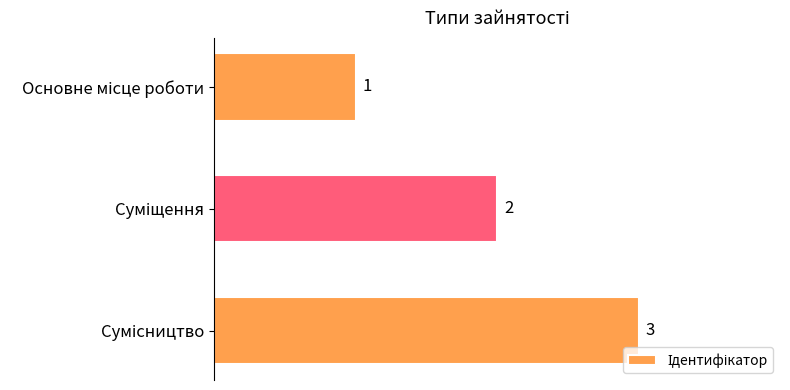

What is the sum of all values?

6